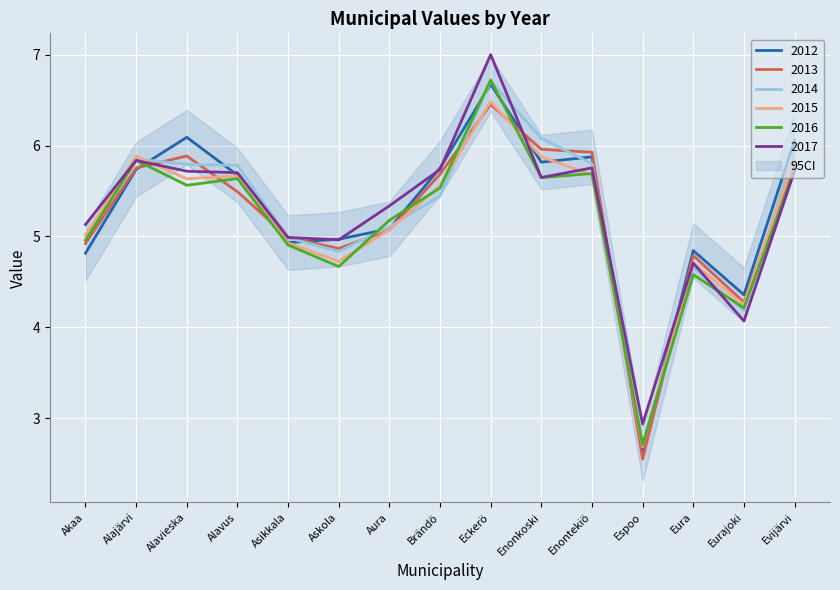

Is the value of 2013 at Enontekiö greater than the value of 2014 at Alavieska?

Yes